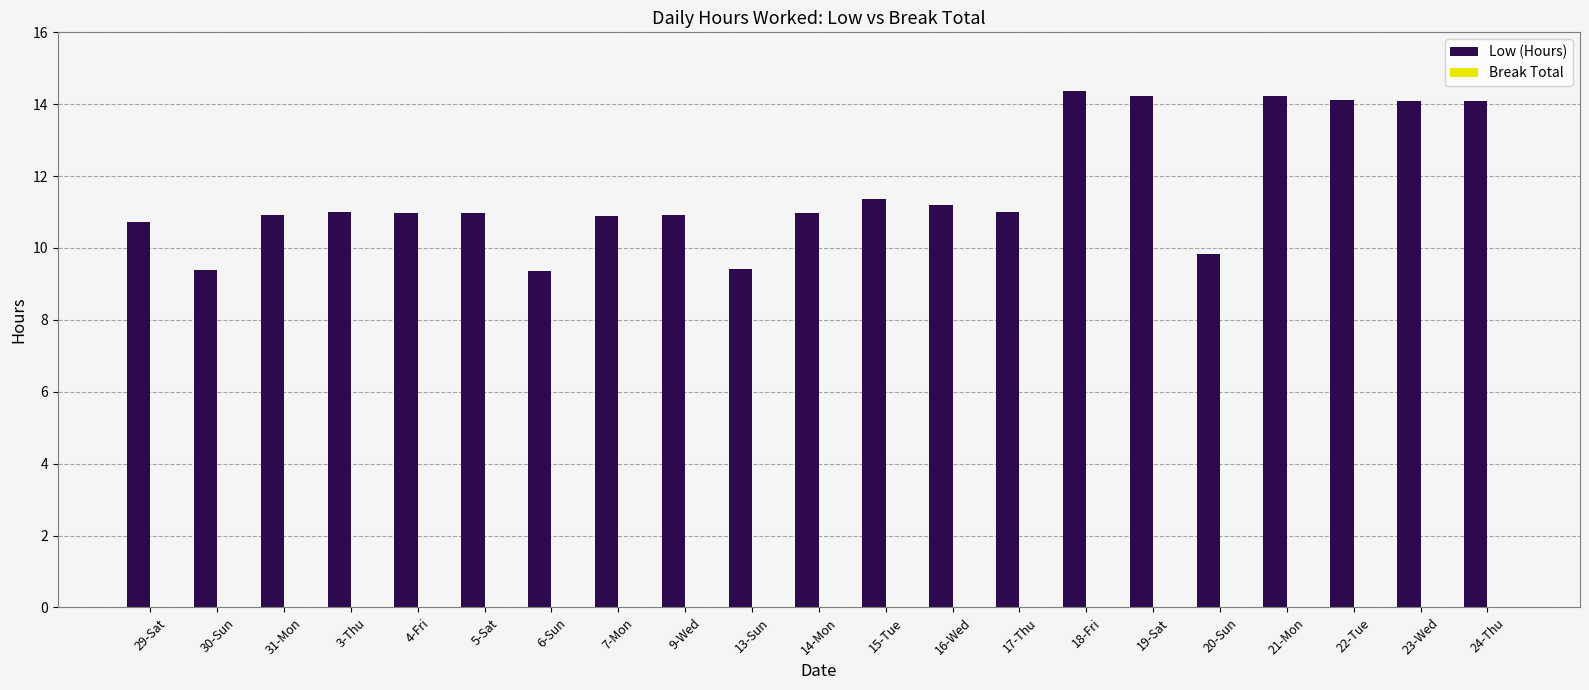

Approximately how many times larger is the value at 5-Sat compared to 21-Mon?

0.8